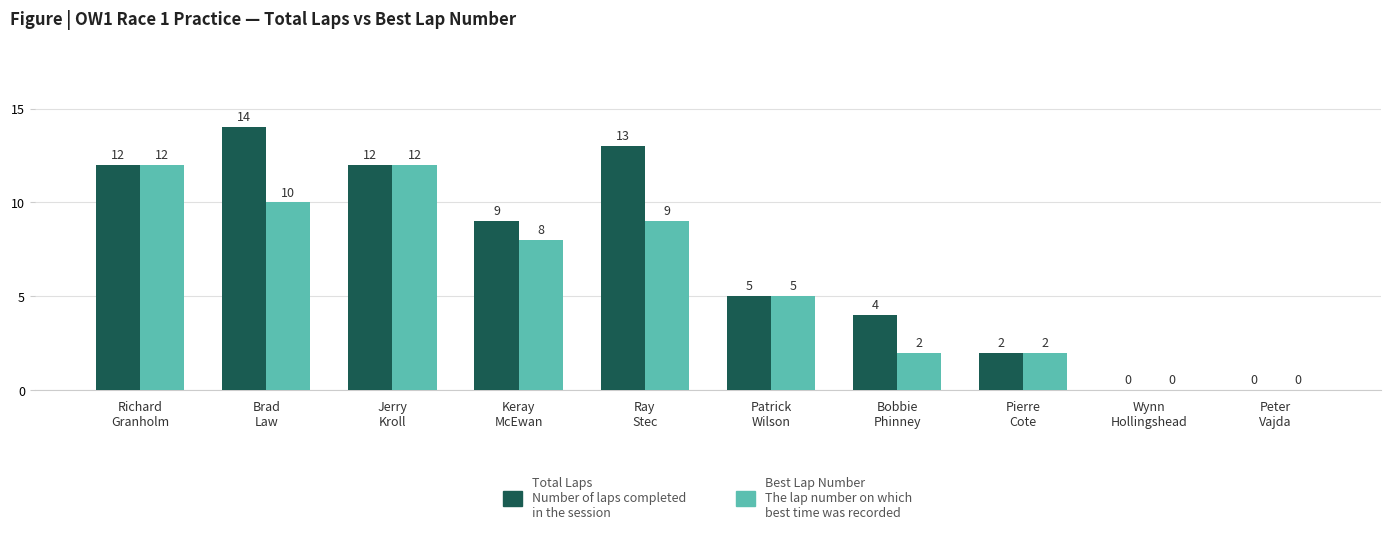

Reading left to right, extract all data points from this chart.

Total Laps: 12	14	12	9	13	5	4	2	0	0
Best Lap Number: 12	10	12	8	9	5	2	2	0	0